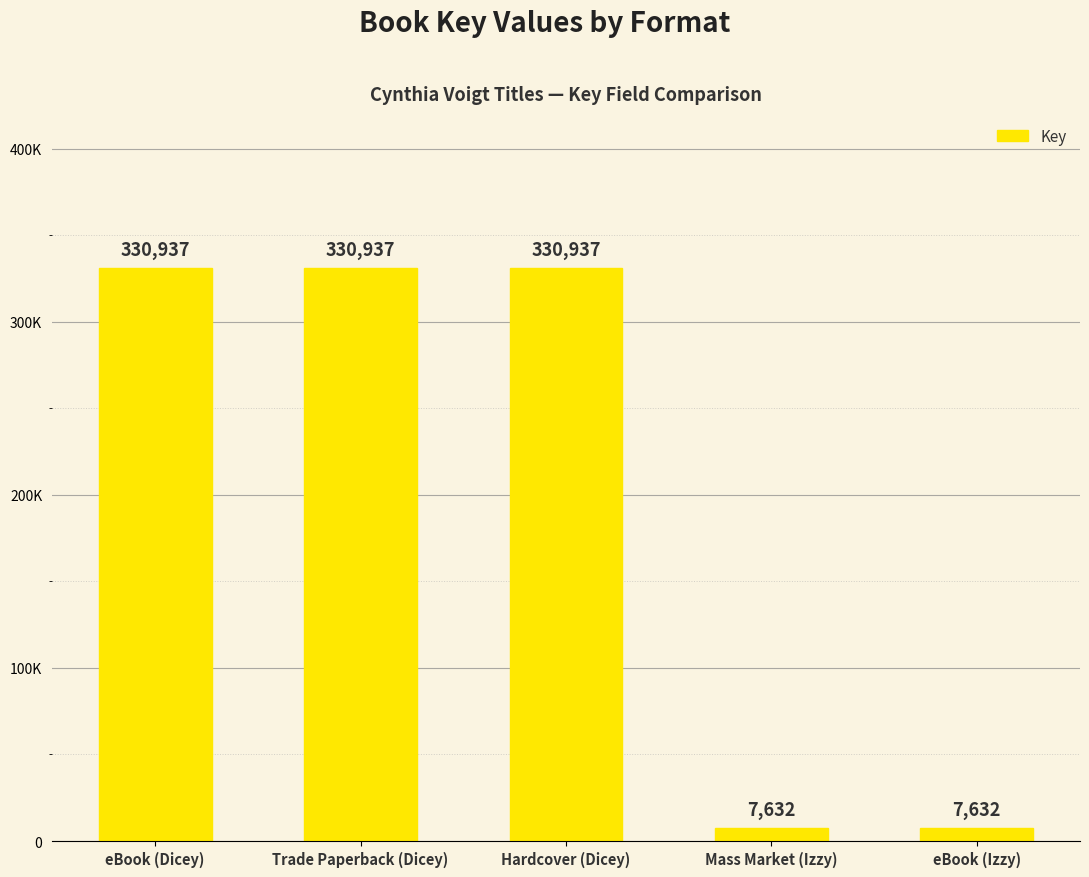

Which category has the highest value across all series?

eBook (Dicey)